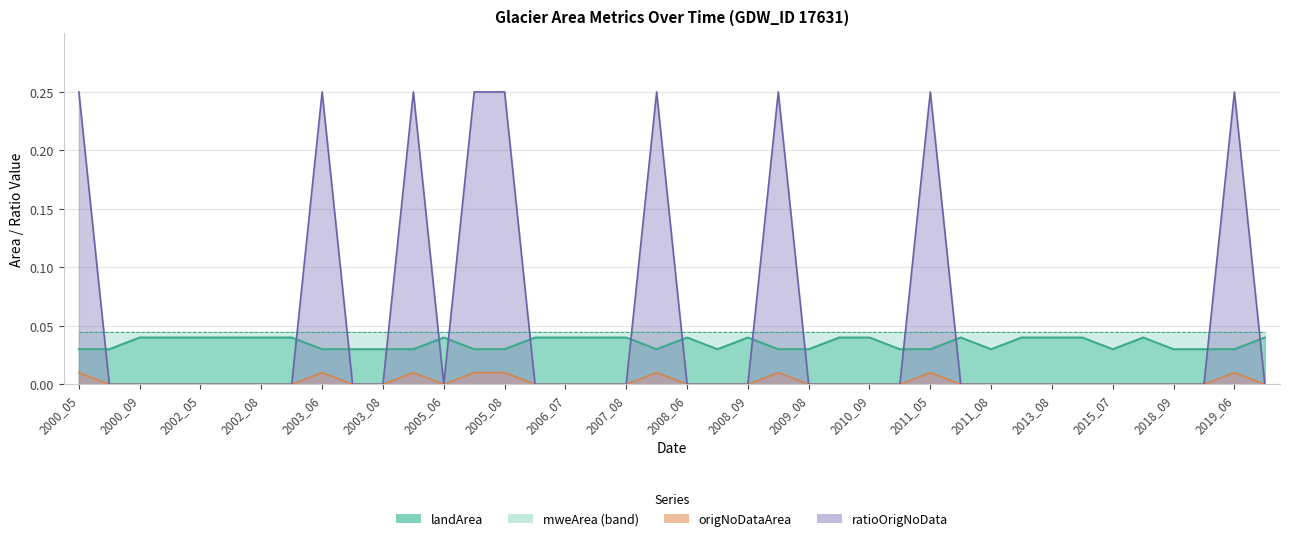

Which series changed the most between 2005_06 and 2010_09?

landArea